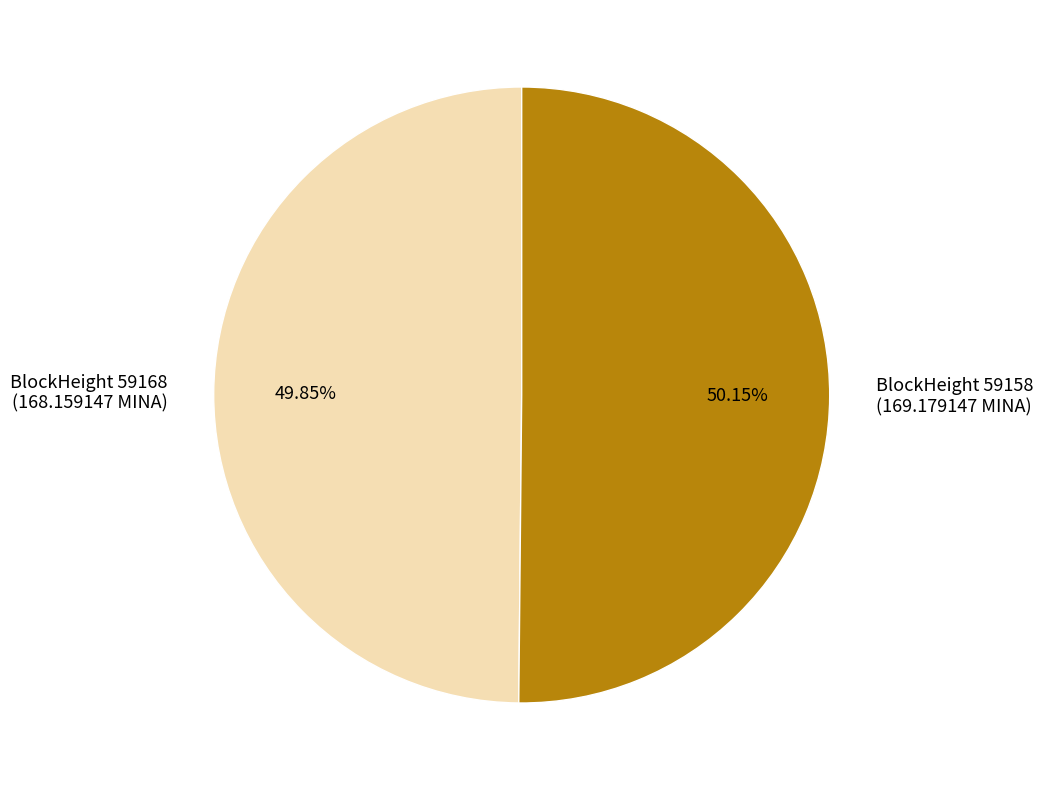

What is the ratio of the value at BlockHeight 59158 (169.179147 MINA) to the value at BlockHeight 59168 (168.159147 MINA)?

1.0